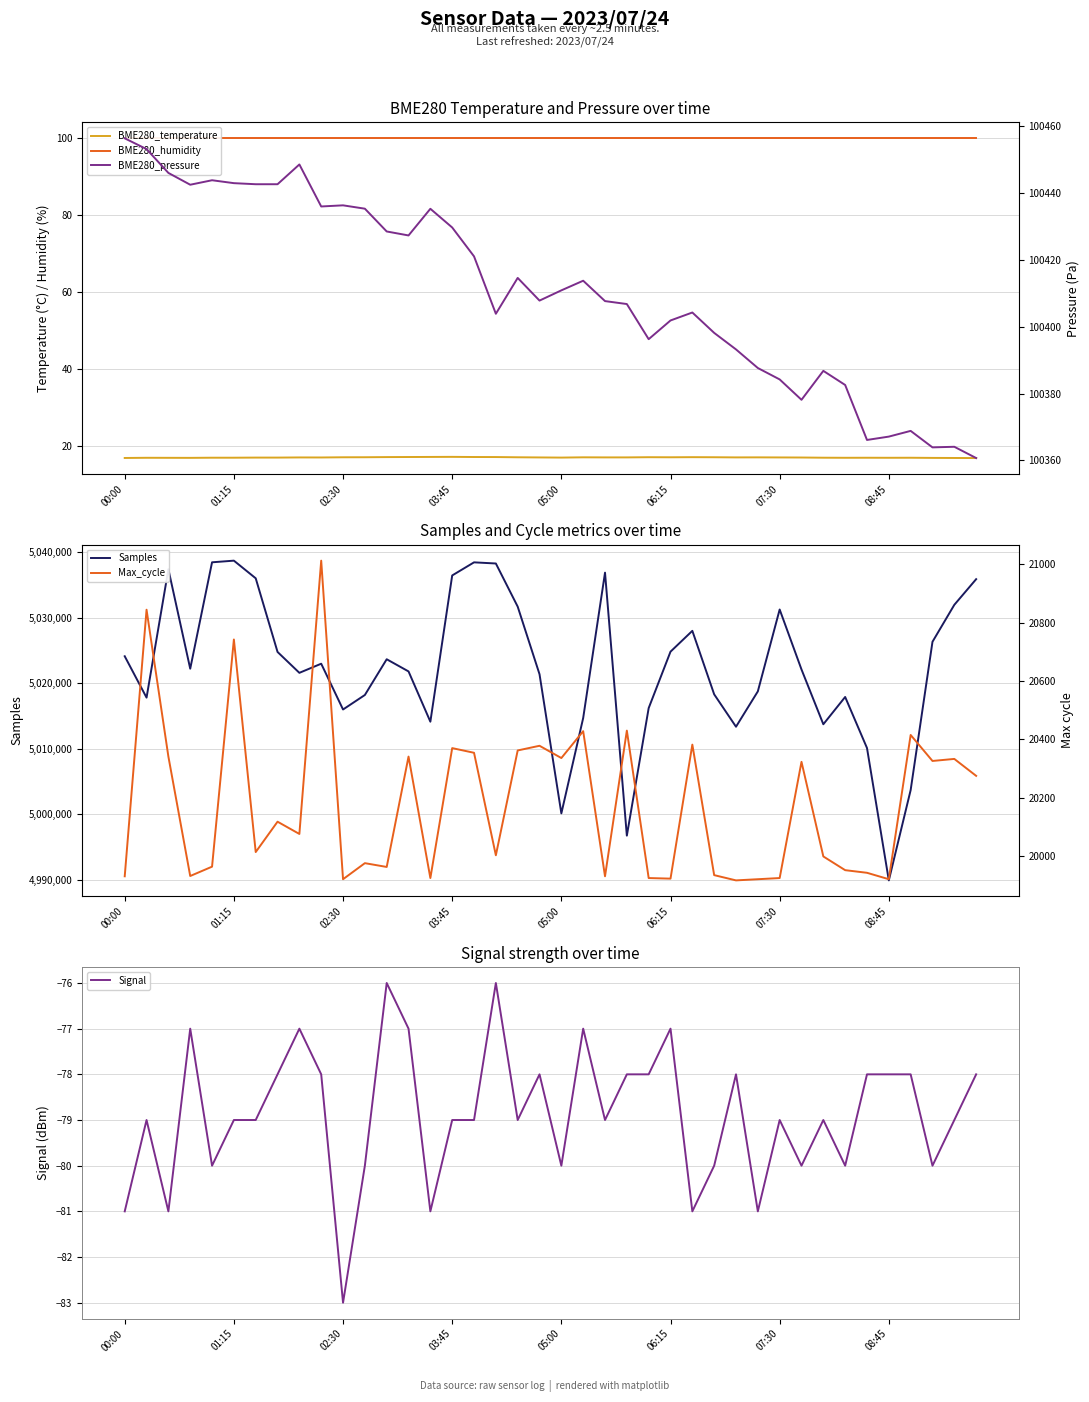

What is the maximum value for Max_cycle?

21012.0